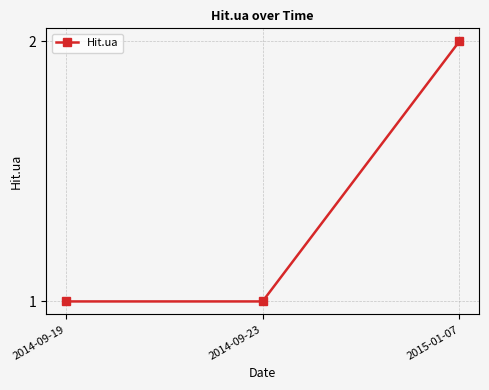

What is the ratio of the value at 2014-09-19 to the value at 2015-01-07?

0.5